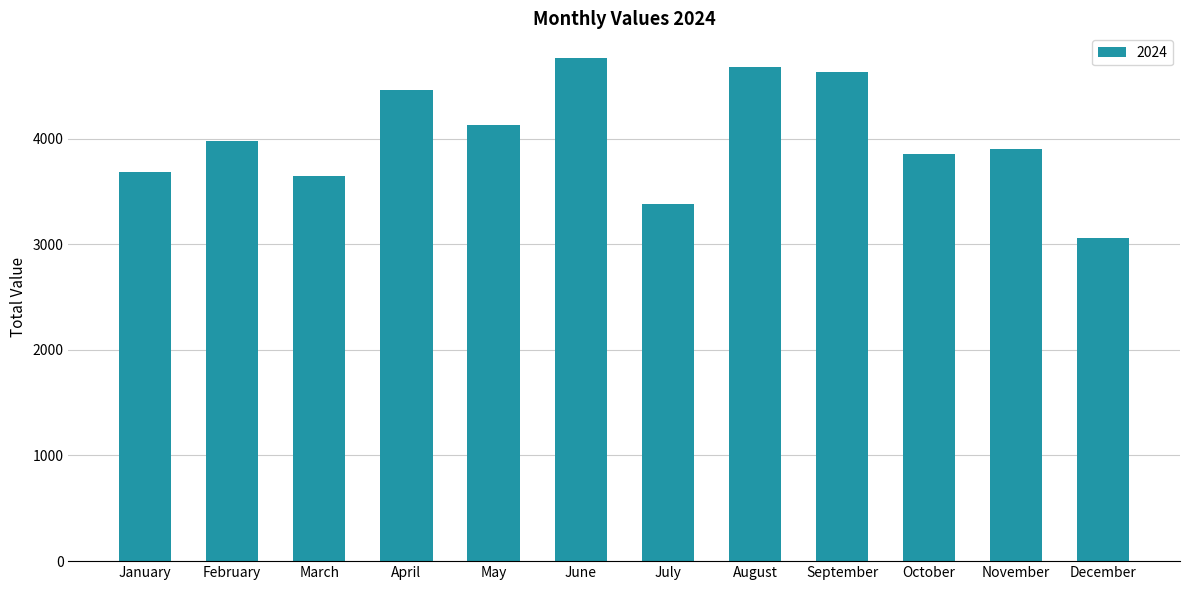

Is it true that the value at December is 3063?

True